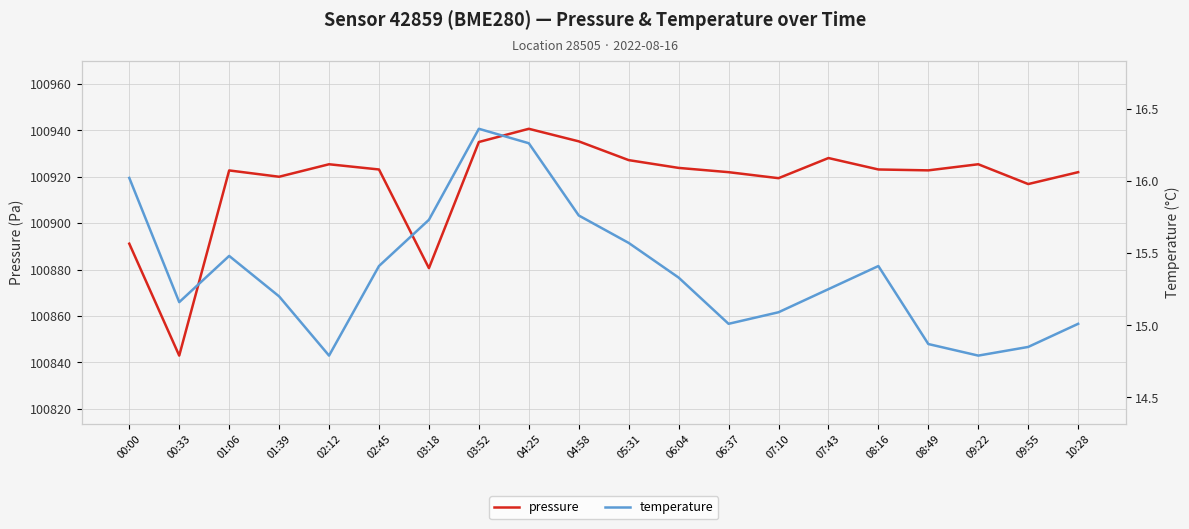

What is the sum of the temperature values at 06:04 and 06:37?

30.3